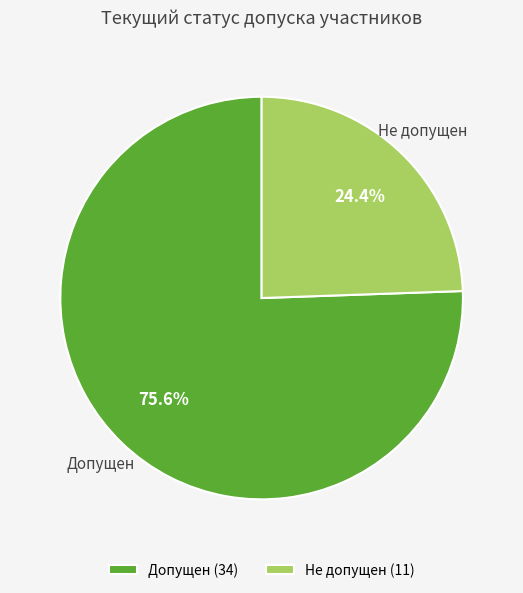

Count the number of slices in the pie.

2